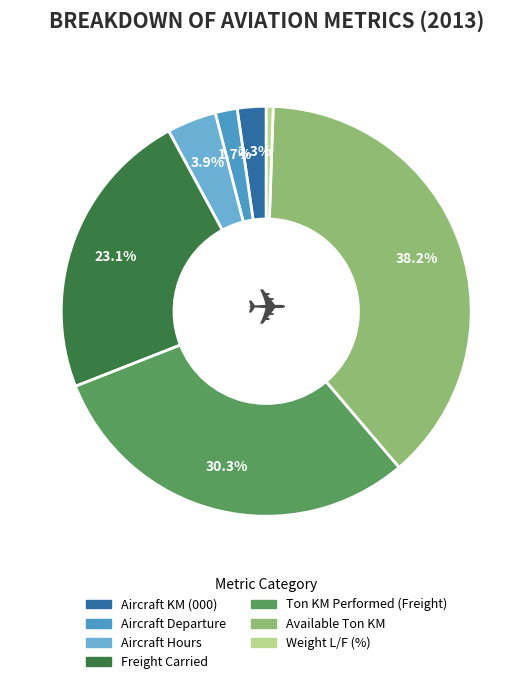

What is the largest slice in the pie chart?

Available Ton KM